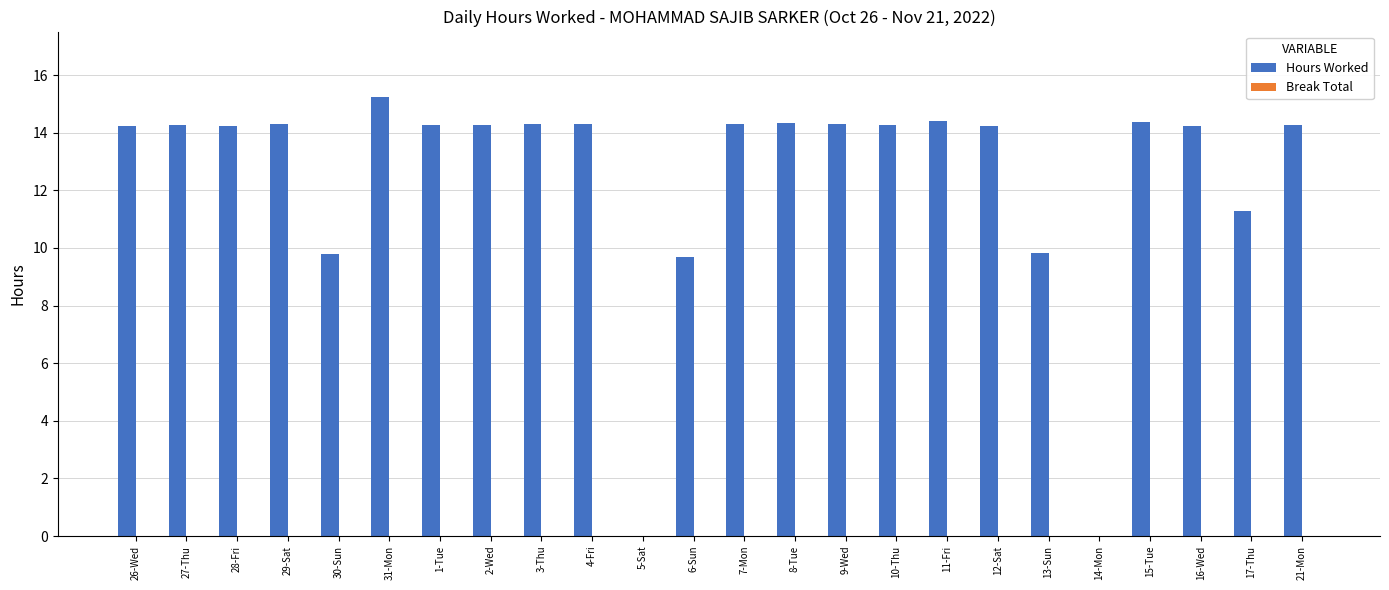

True or false: the data shows 9.7 at 6-Sun.

True